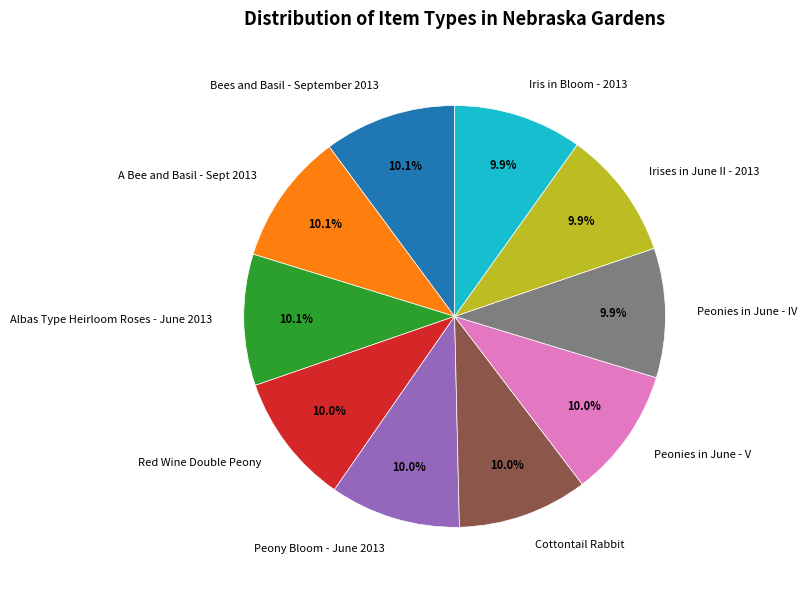

Combined, what portion of the pie is Peony Bloom - June 2013 and Iris in Bloom - 2013?

19.9%